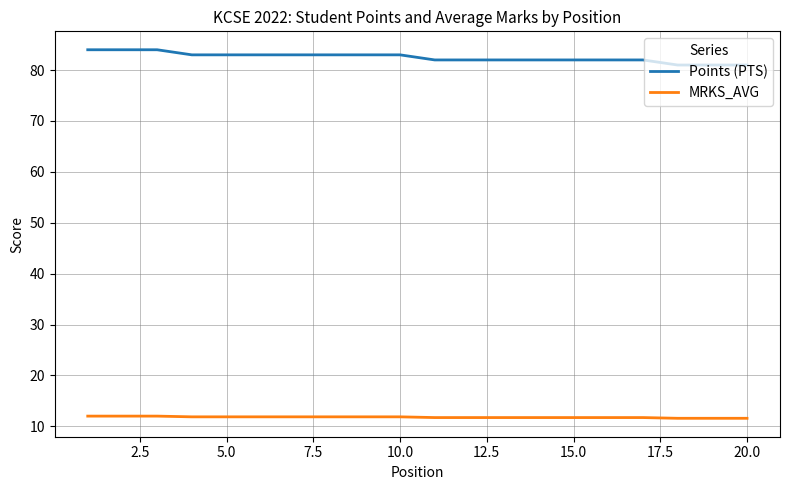

Which series has the largest total across all categories?

Points (PTS)